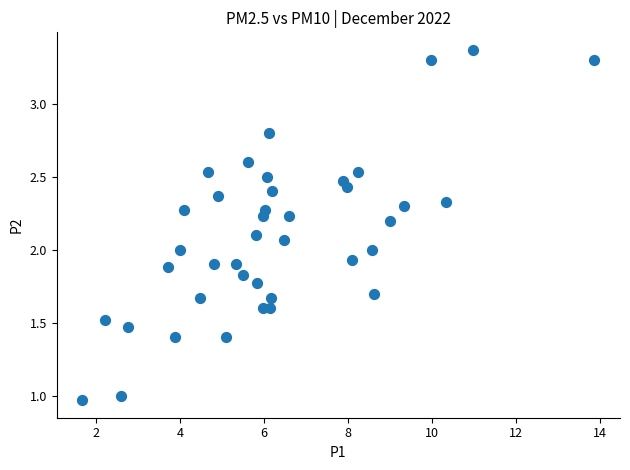

What is the range of X values (max minus min)?

12.2